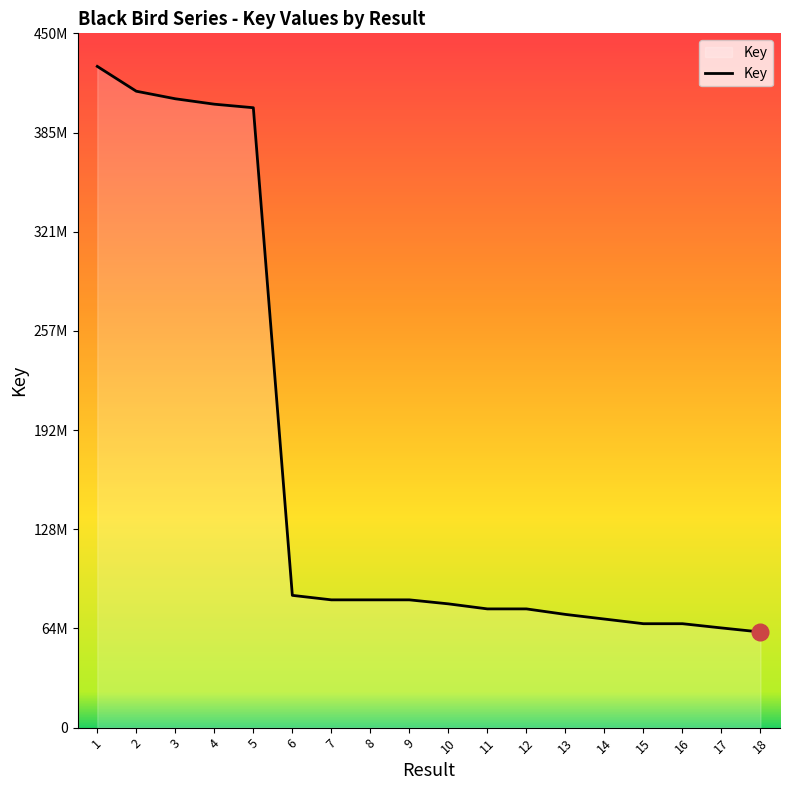

Does the chart have visible grid lines?

No